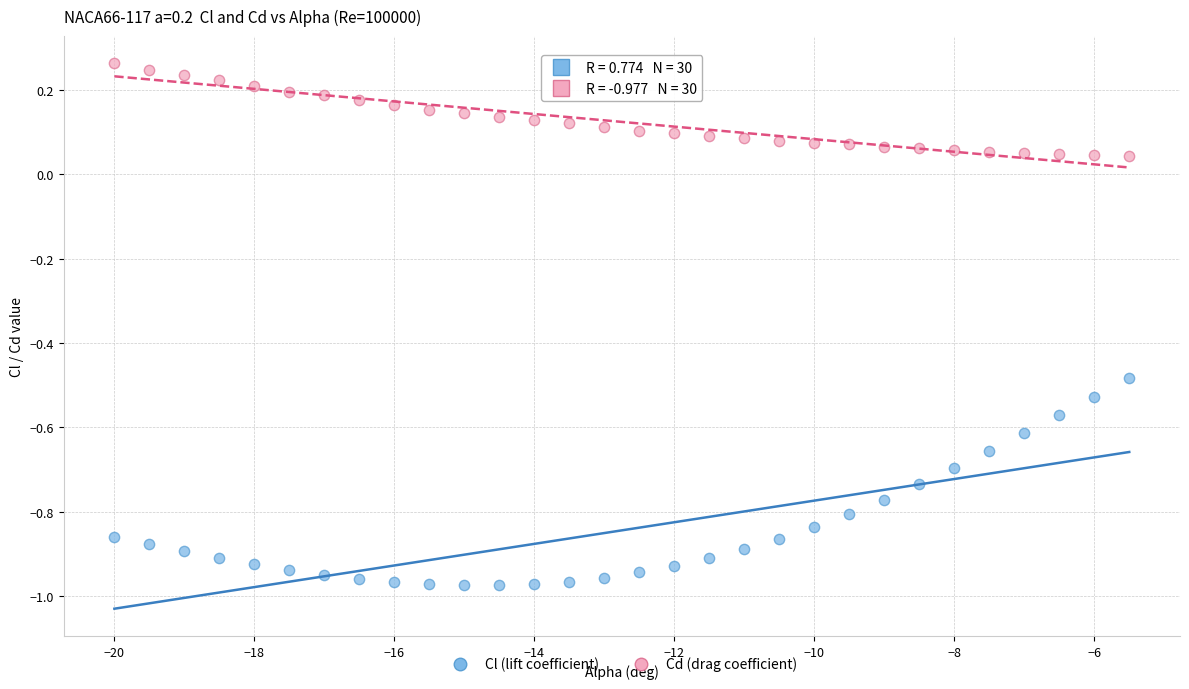

What are all the series names shown in the legend?

Cl (lift coefficient), Cd (drag coefficient)